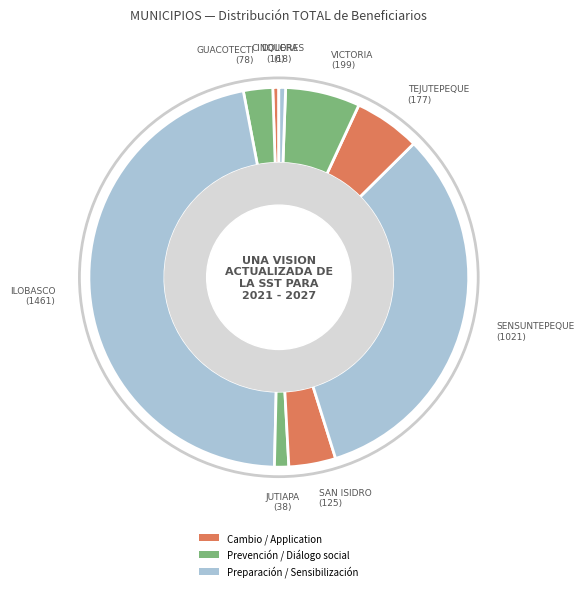

How many slices are in this pie chart?

9